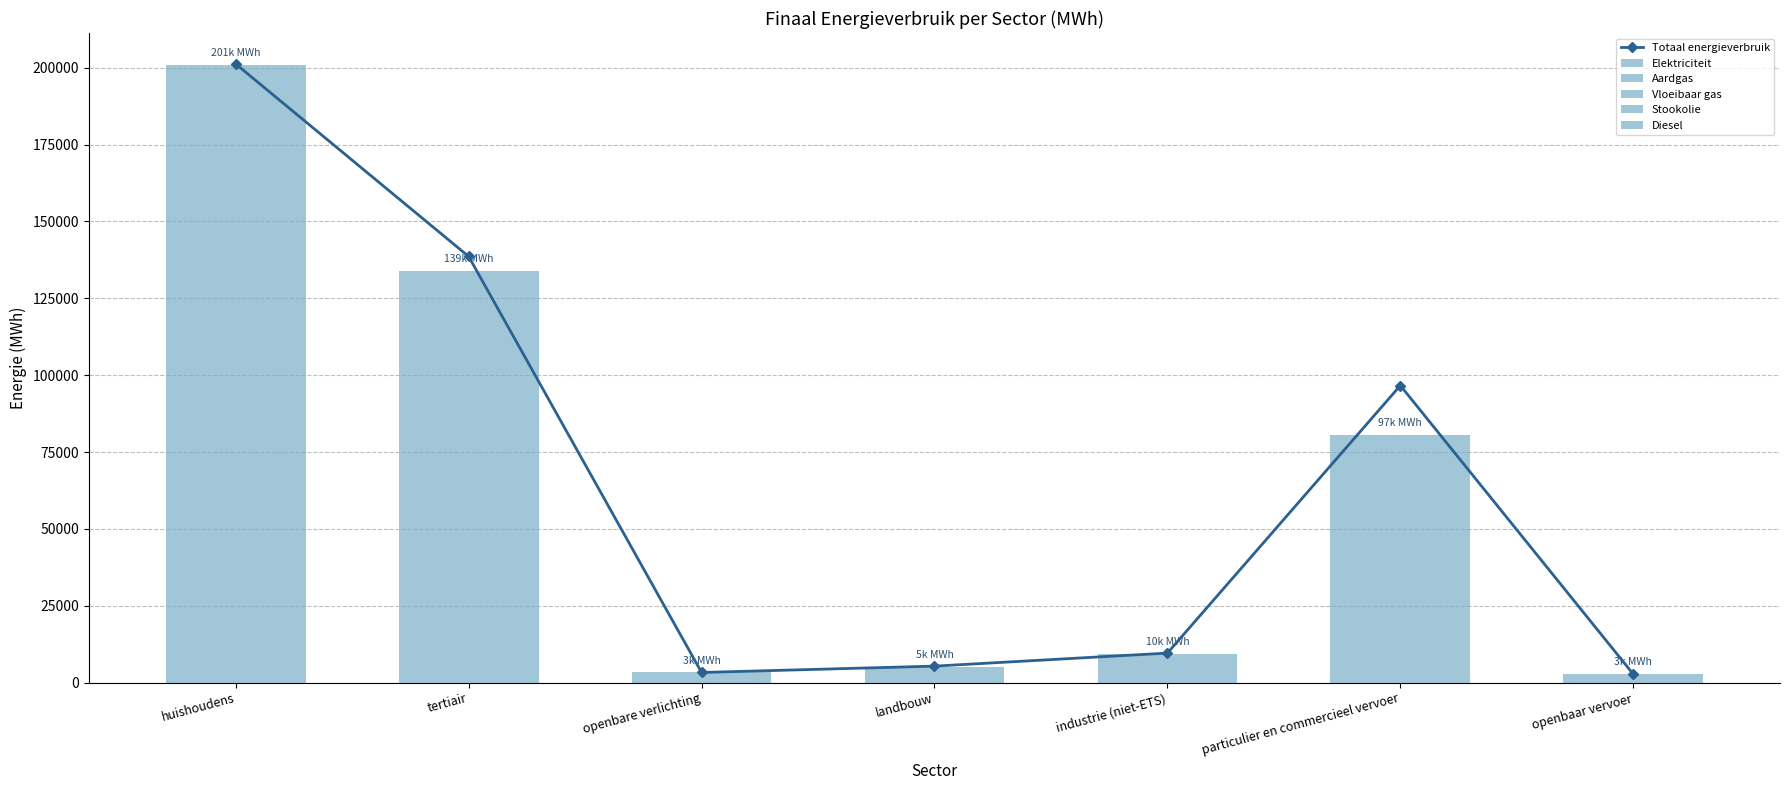

The Stookolie series shows 0.0 at huishoudens. True or false?

True